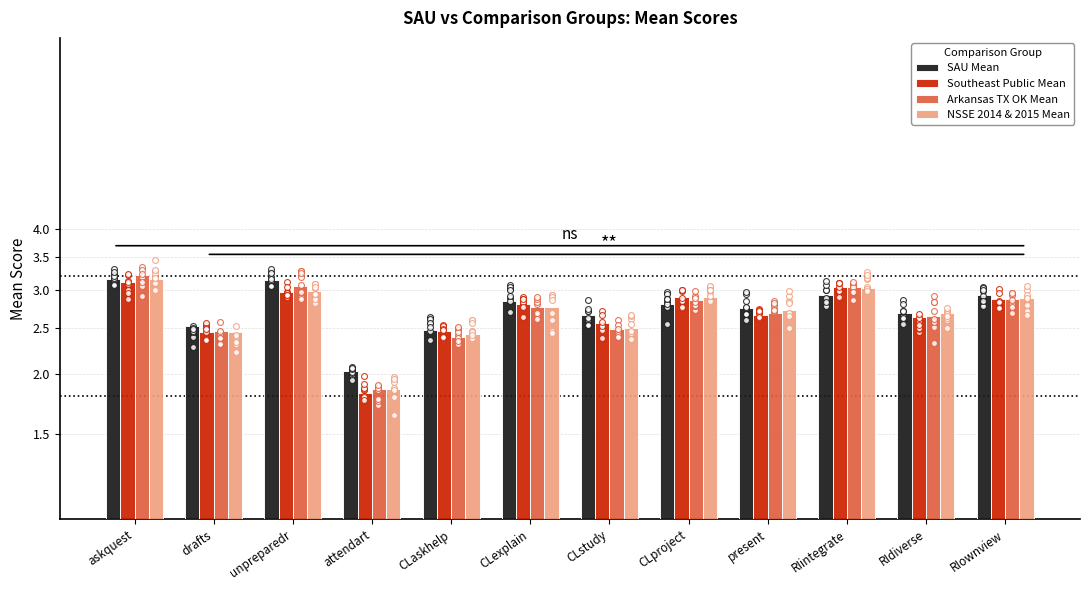

At how many categories does at least one series exceed 2?

12